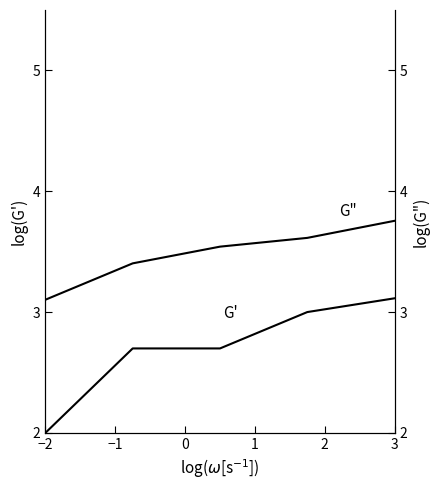

What is the approximate value of G' at −1?

2.7